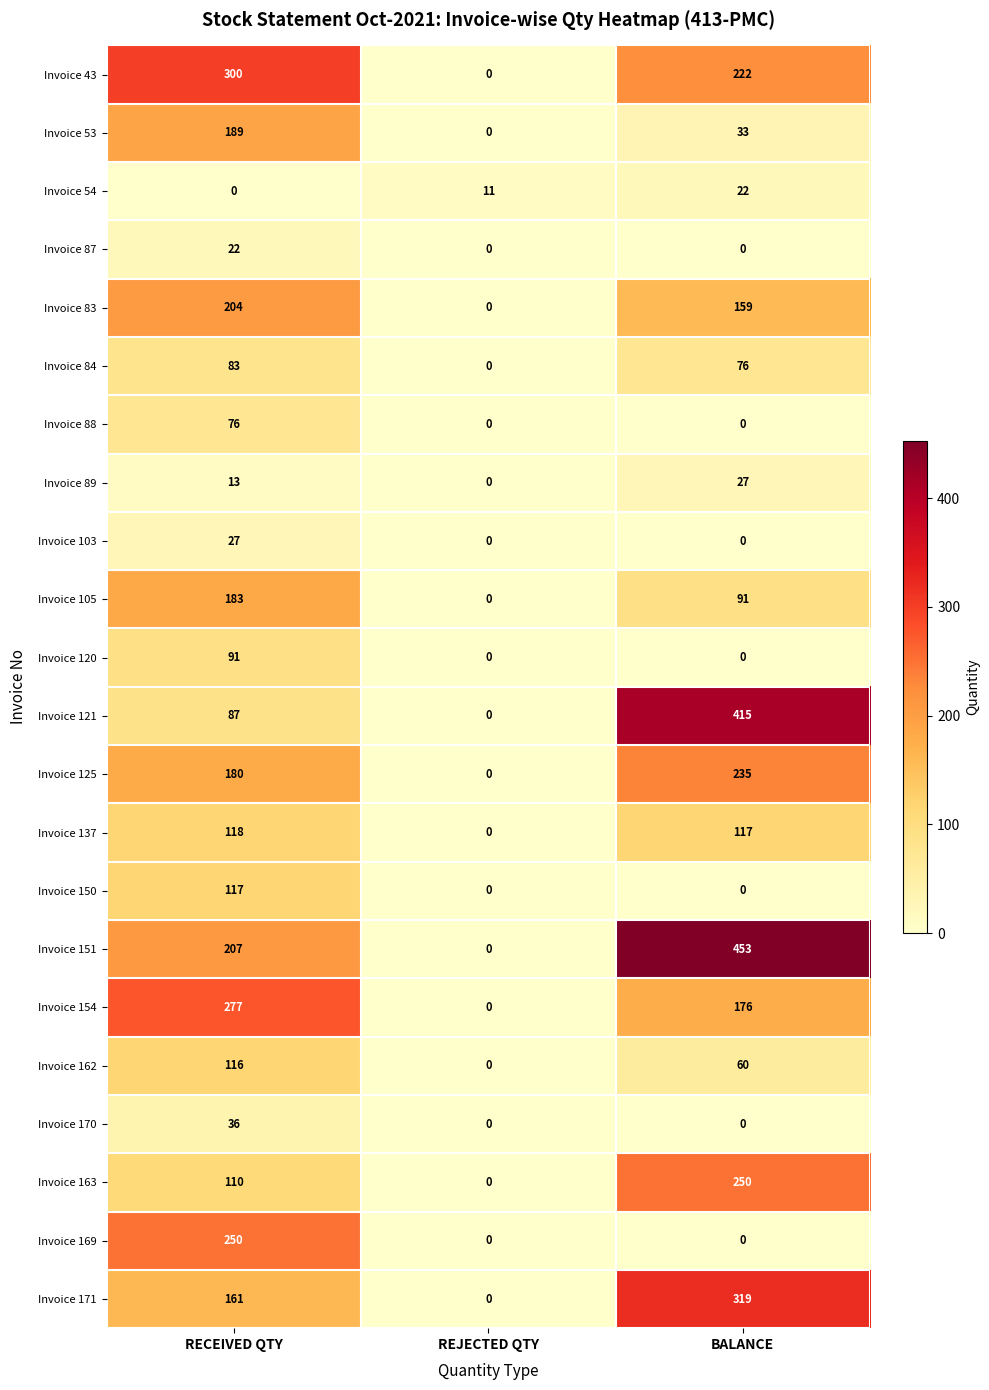

The Invoice 154 series shows -106 at REJECTED QTY. True or false?

False